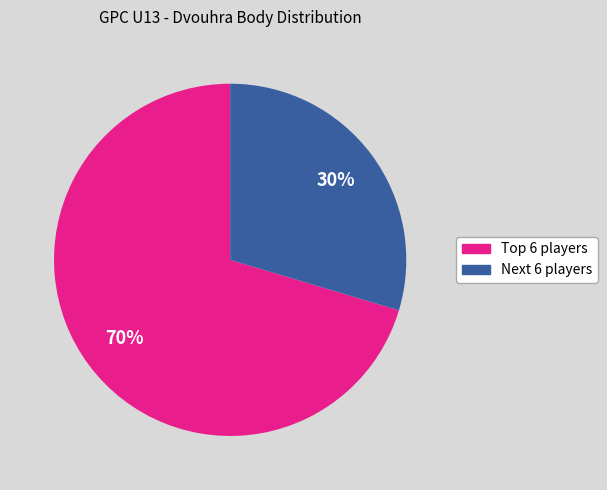

Does any single category account for the majority?

Yes